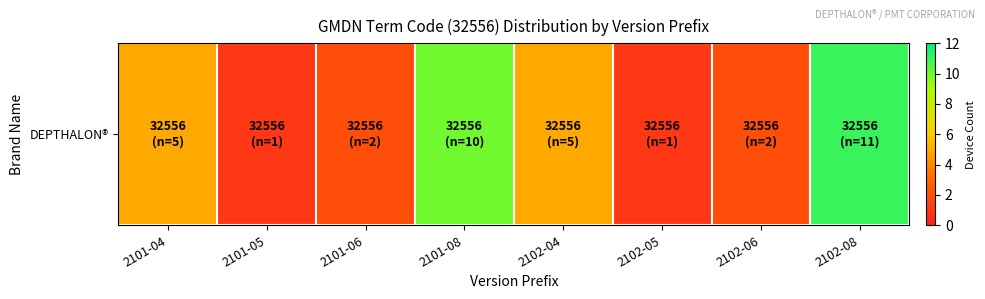

Where does the data first go above 5?

2101-08